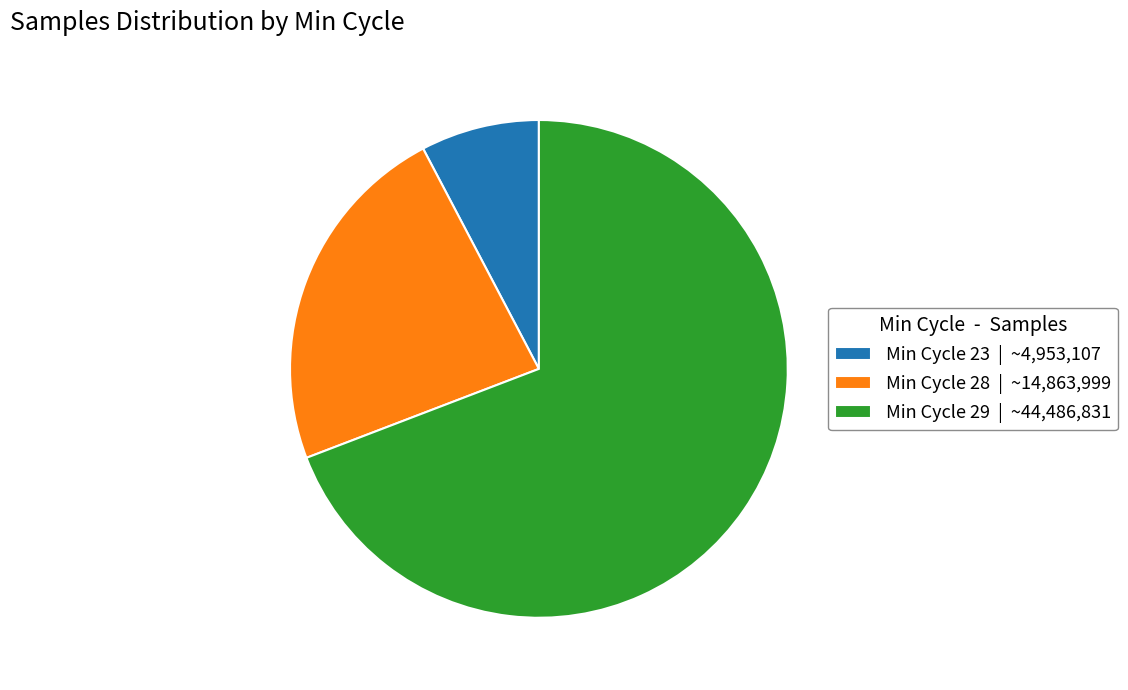

Is it true that Min Cycle 28 | ~14,863,999 is 23% of the pie?

True